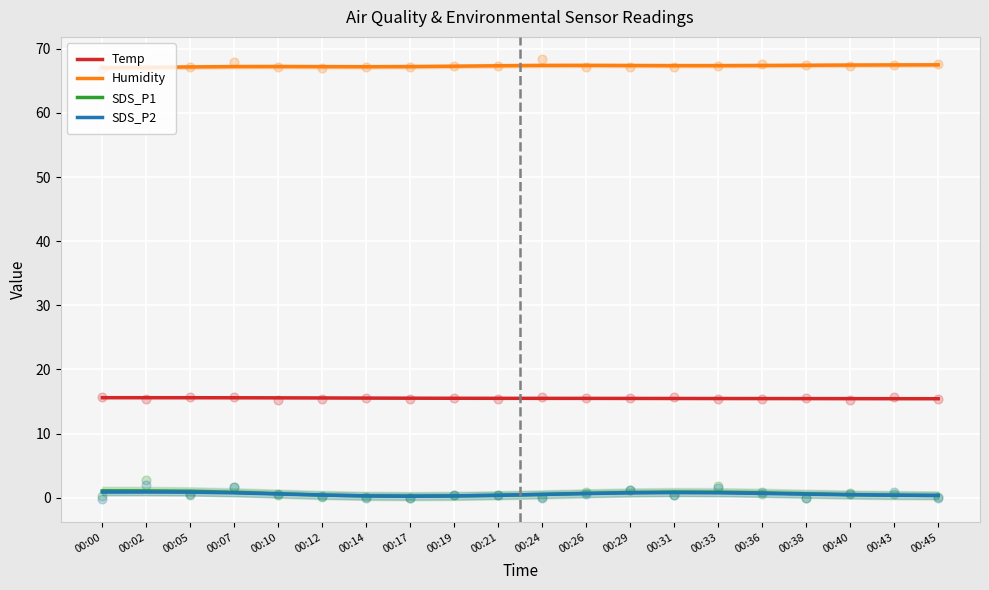

At which category is the sum across all series the highest?

00:02